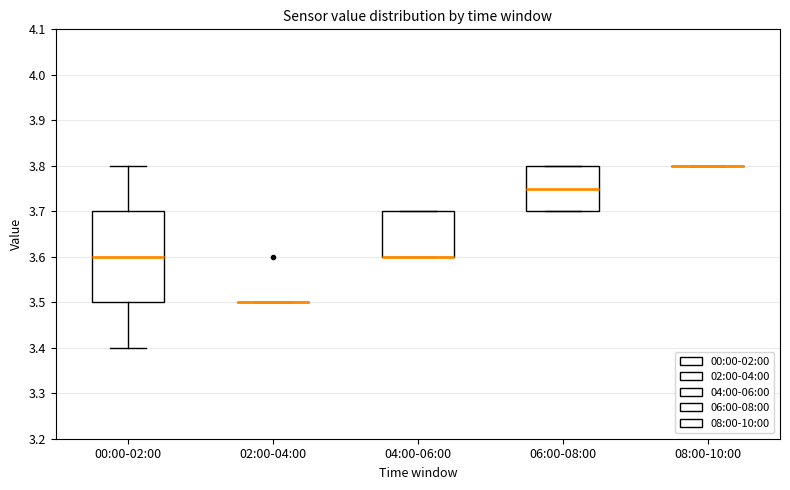

Reading left to right, read every box against the y-axis: the position of its median line, the range the box covers, and the ends of its whiskers. The values are not printed on the chart, so give them approximately, as read against the axis.

00:00-02:00: median 3.60, box 3.50 to 3.70, whiskers 3.40 to 3.80
02:00-04:00: box collapsed to a line at 3.50, whiskers 3.50 to 3.50
04:00-06:00: median 3.60 (drawn on the box's lower edge), box 3.60 to 3.70, whiskers 3.60 to 3.70
06:00-08:00: median 3.75, box 3.70 to 3.80, whiskers 3.70 to 3.80
08:00-10:00: box collapsed to a line at 3.80, whiskers 3.80 to 3.80